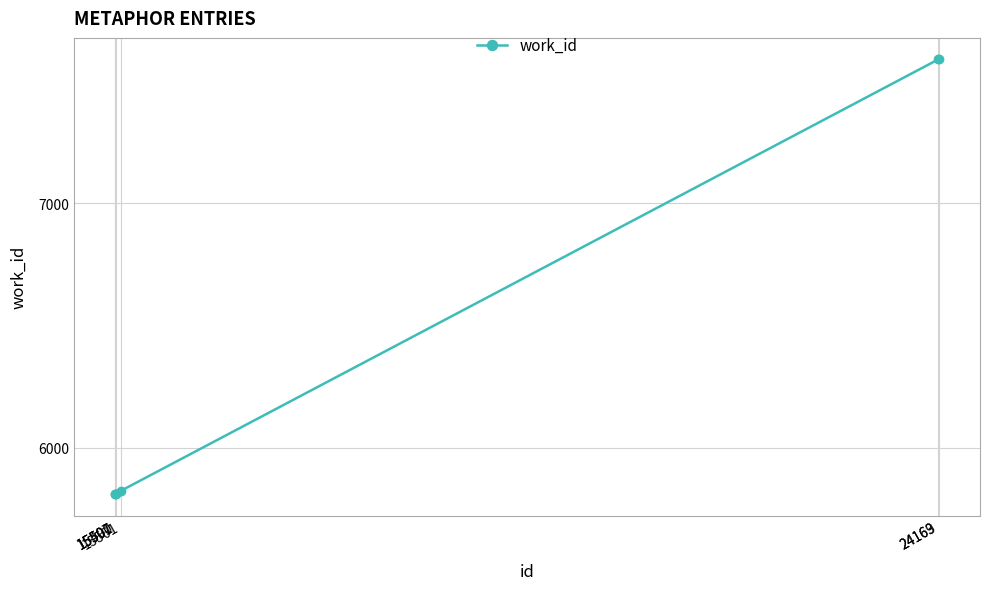

True or false: there are more than 2 points higher than both neighbors.

False